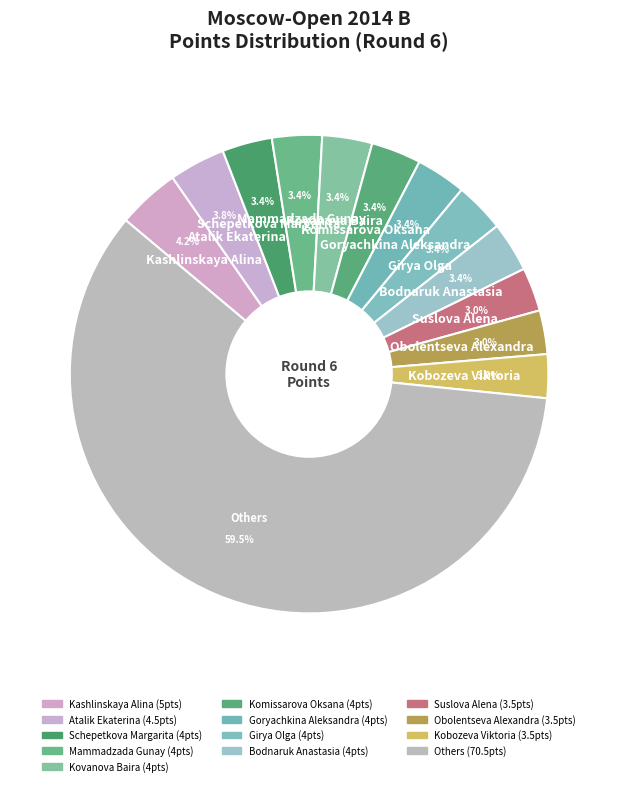

Count the number of slices in the pie.

13